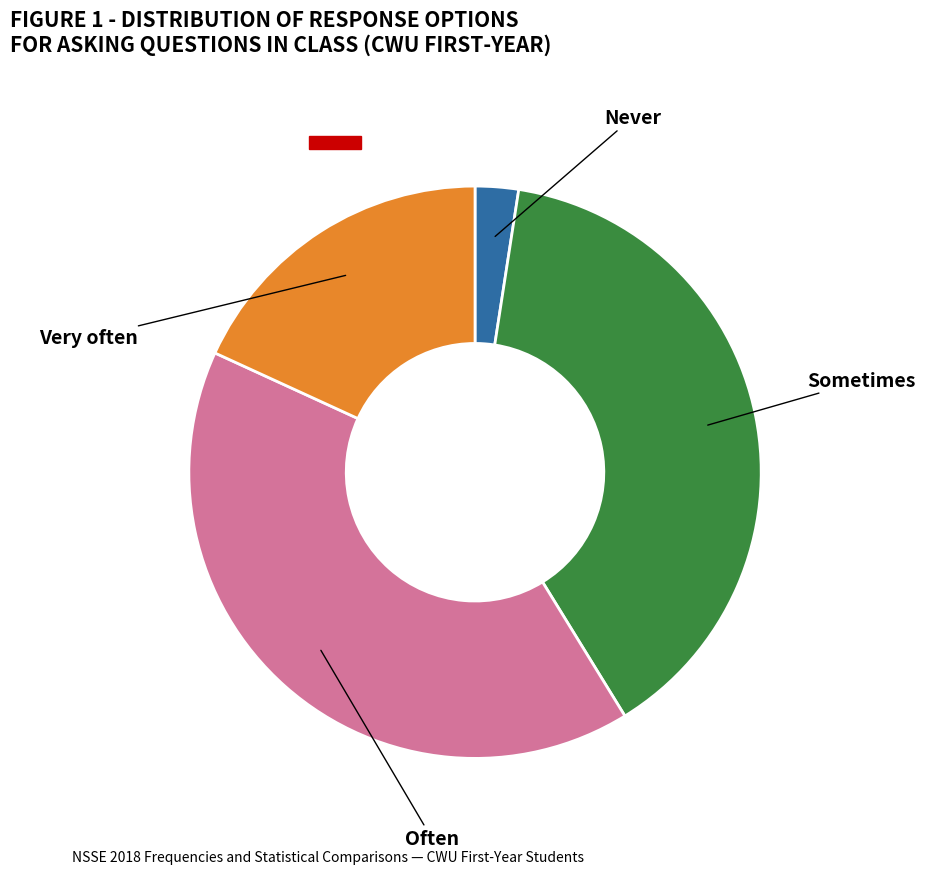

How many segments does this pie chart have?

4